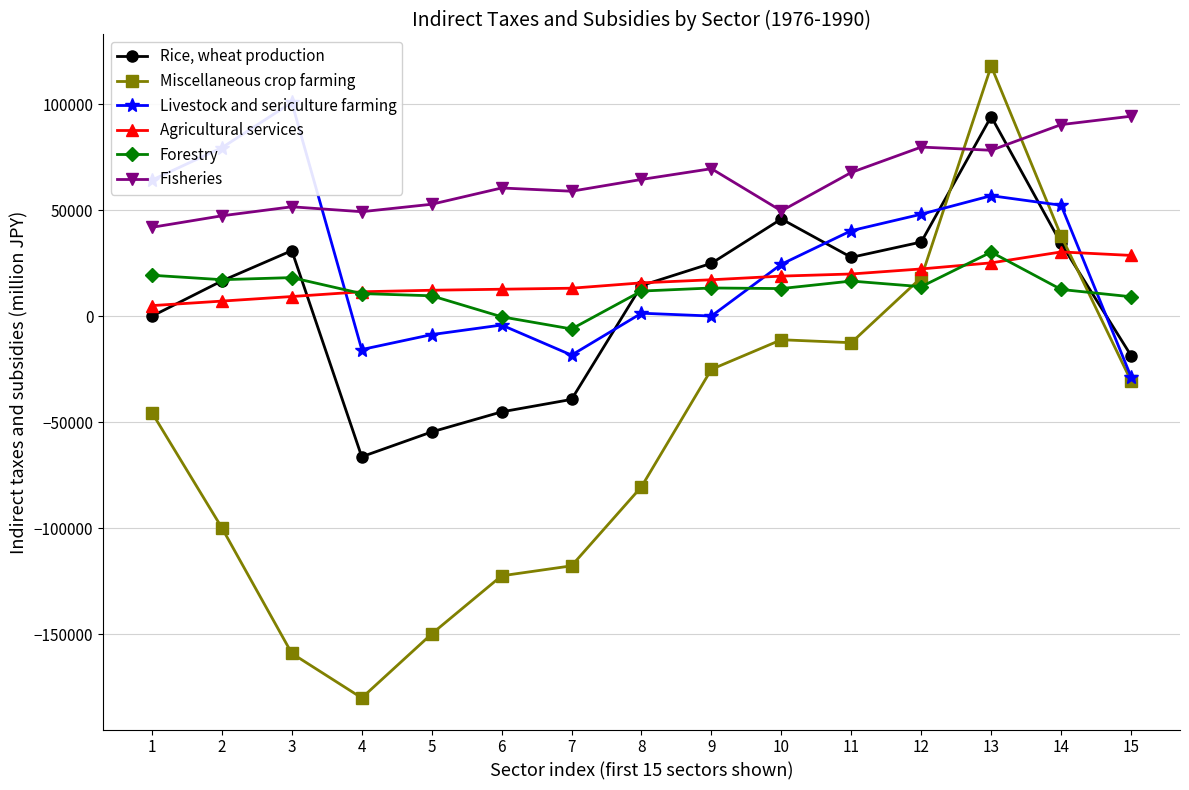

After their last crossing, which series has the higher values: Livestock and sericulture farming or Miscellaneous crop farming?

Livestock and sericulture farming